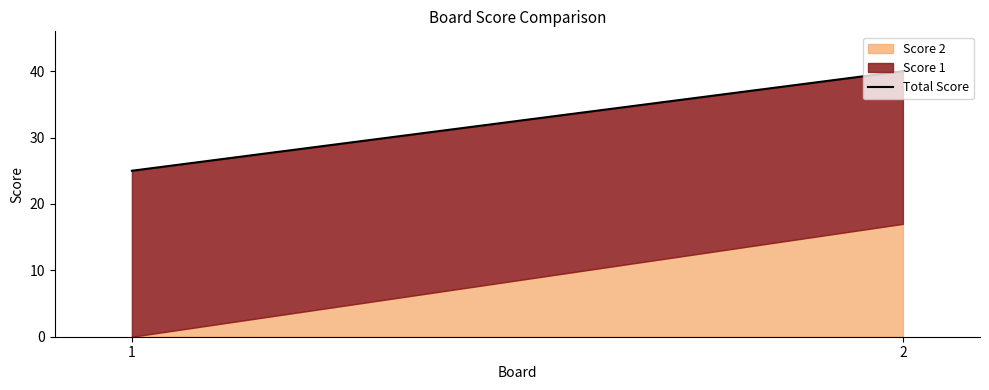

What is the sum of all Score 2 values?

17